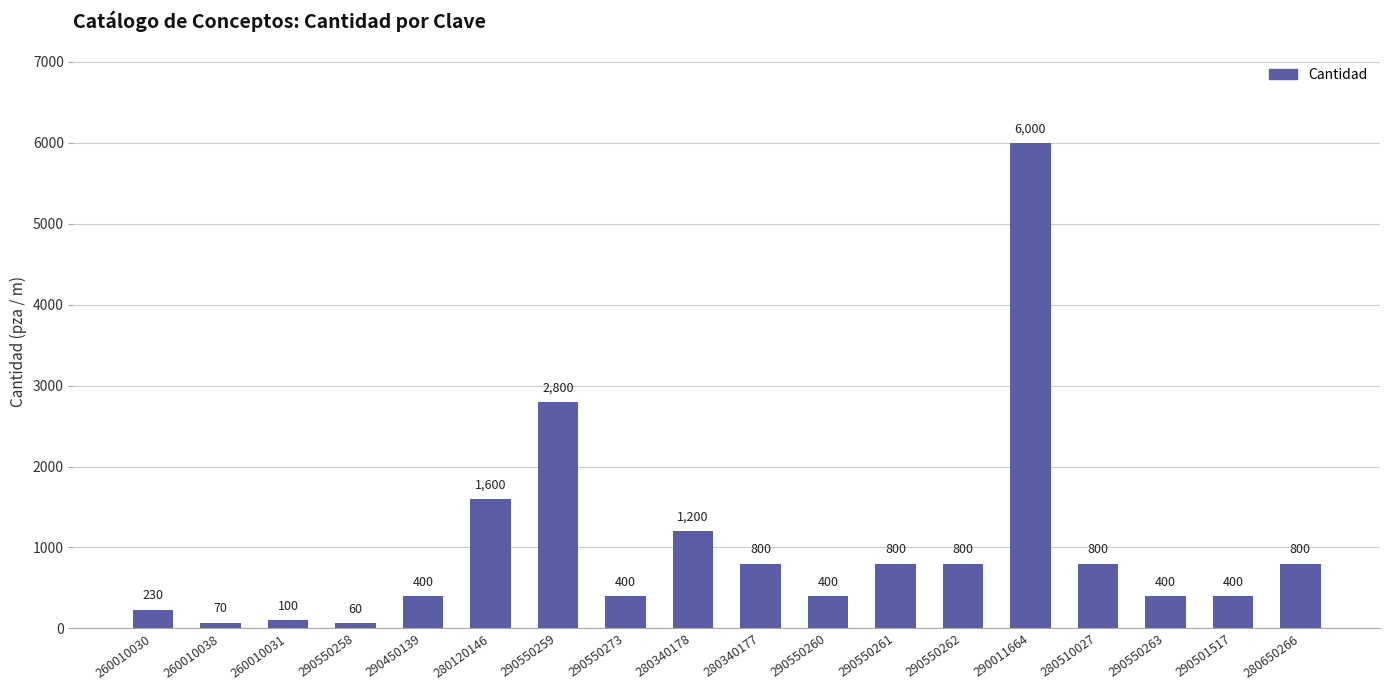

Read the value at 290550261, to the nearest 50.

800